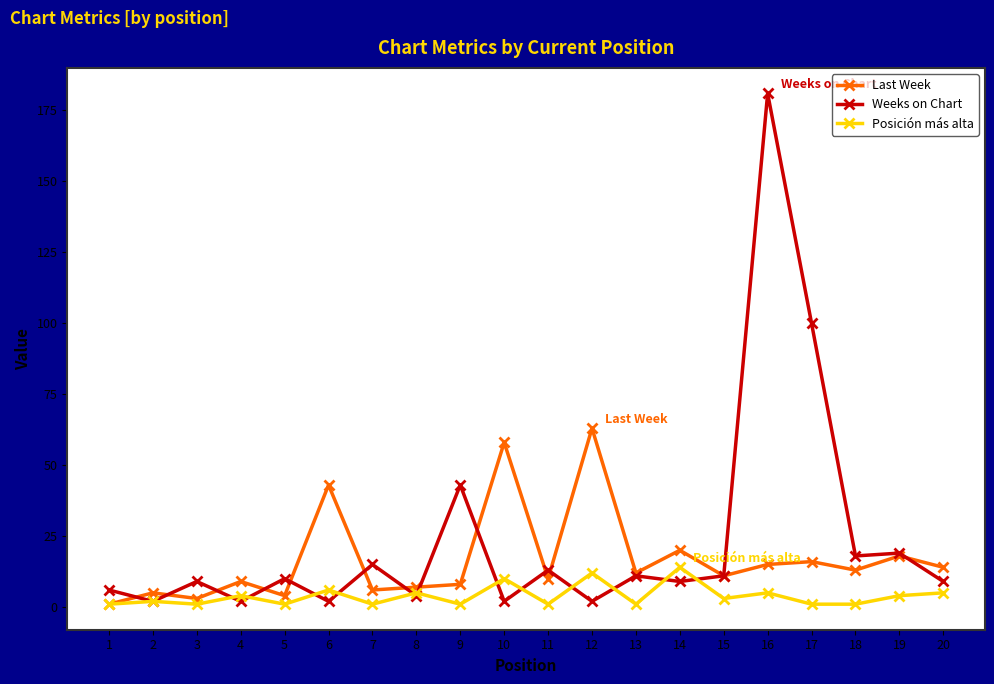

What is the total value across all series at 6?

51